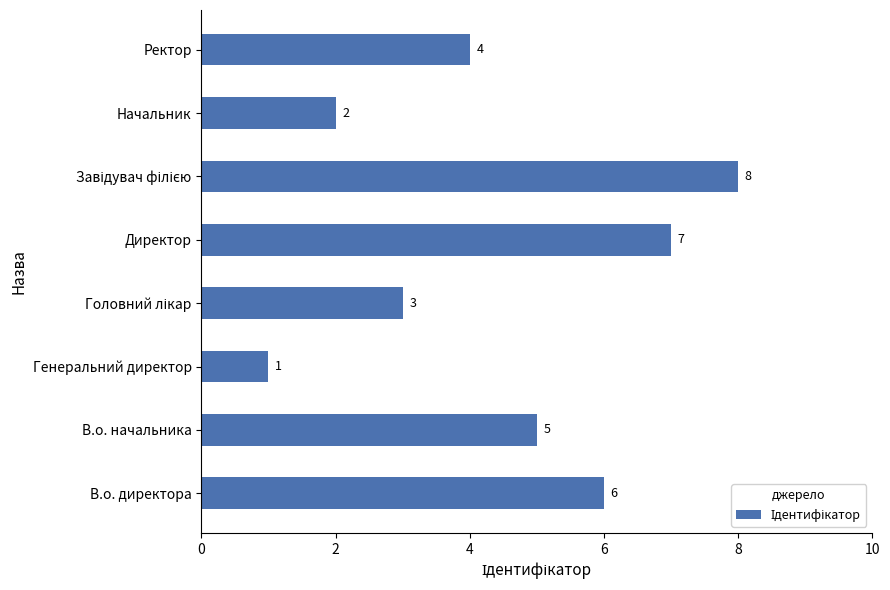

Does the chart contain stacked bars?

No